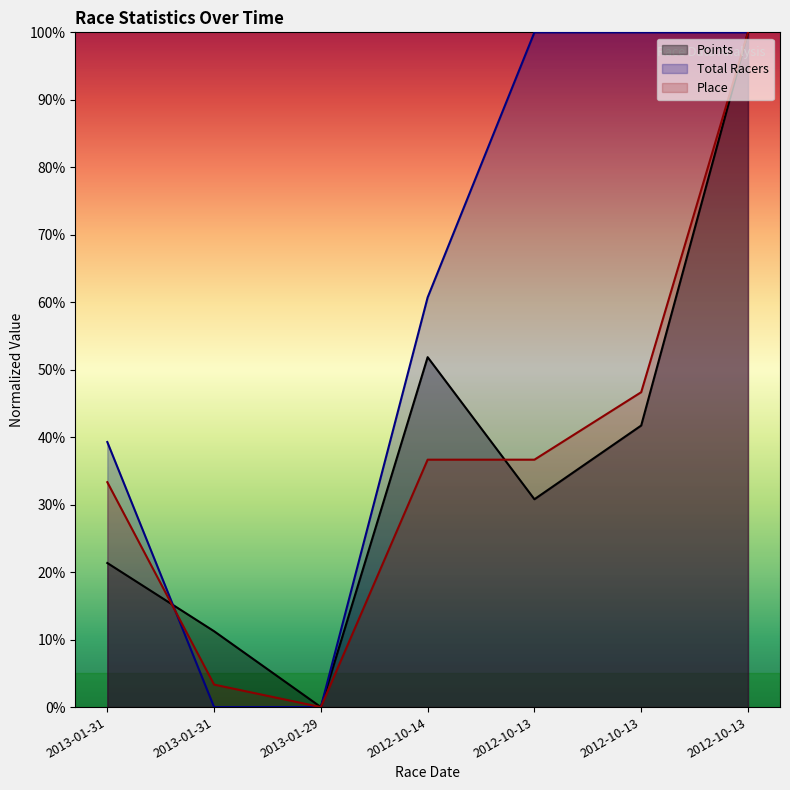

Is it true that Total Racers equals 100.0 at 2012-10-13?

True